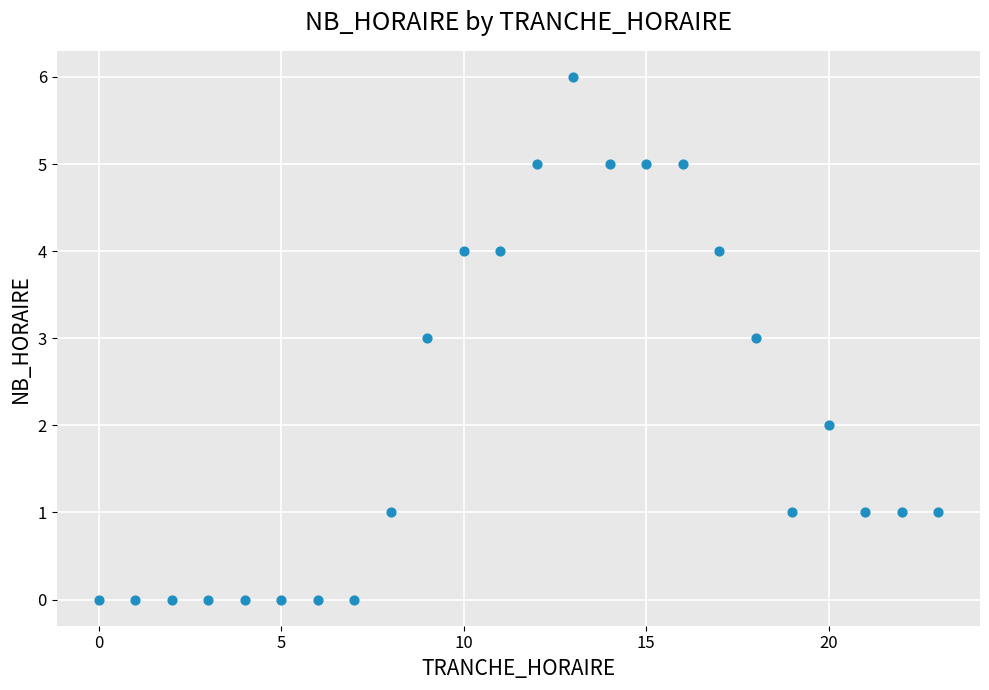

What is the range of Y values (max minus min)?

6